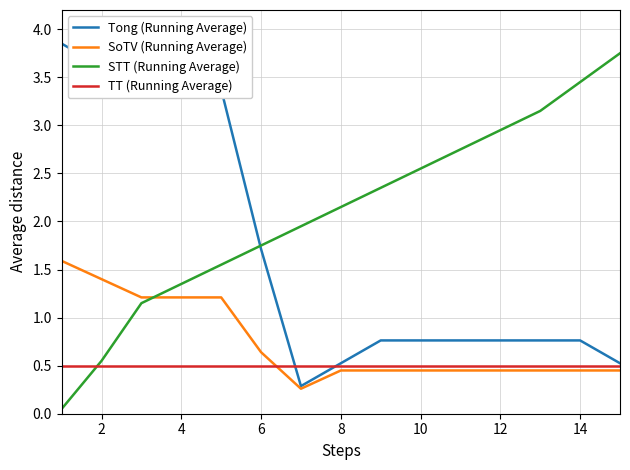

Rank the series by their average value, from highest to lowest.

STT (Running Average), Tong (Running Average), SoTV (Running Average), TT (Running Average)